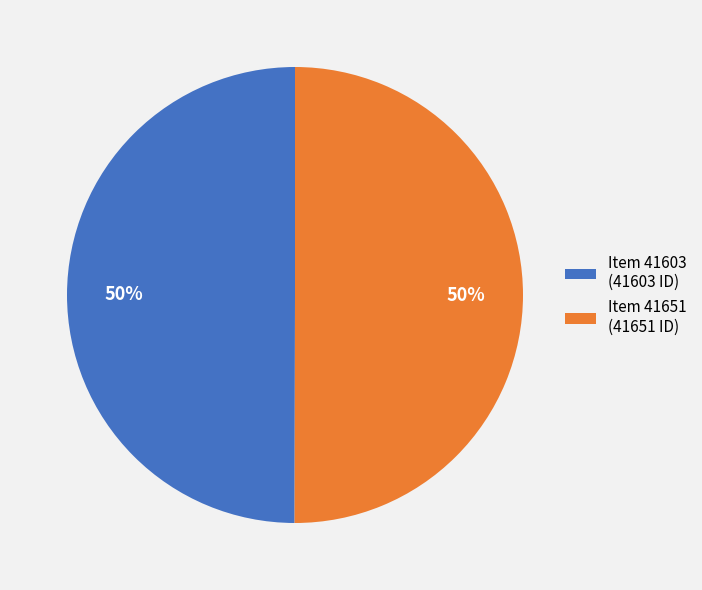

What percentage is the Item 41651 (41651 ID) slice, to the nearest percent?

50%